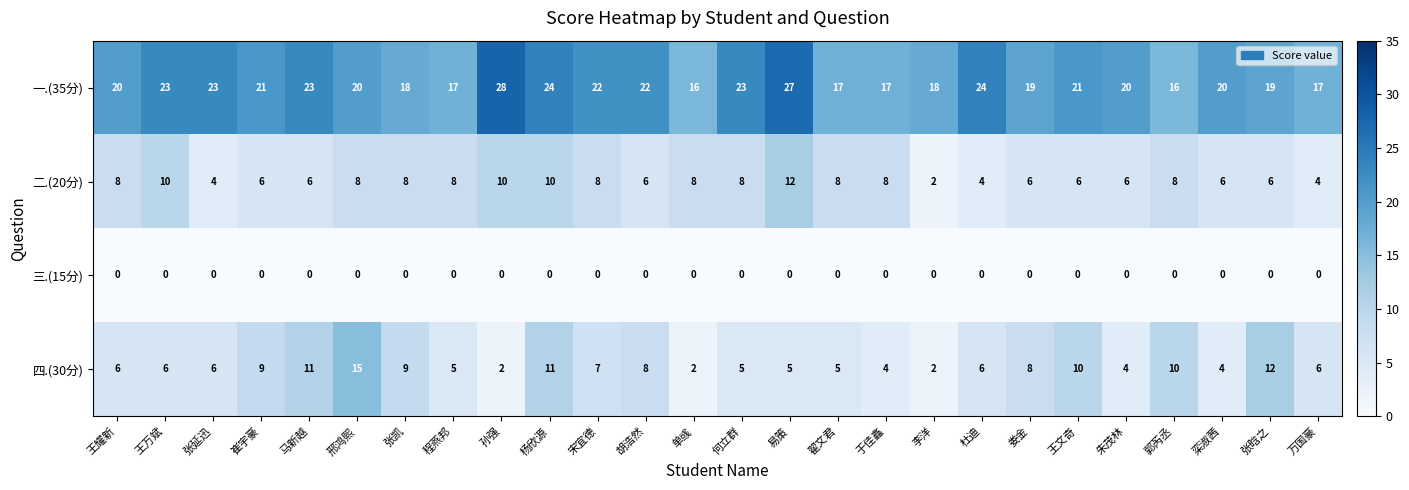

Which series has the largest total across all categories?

一.(35分)